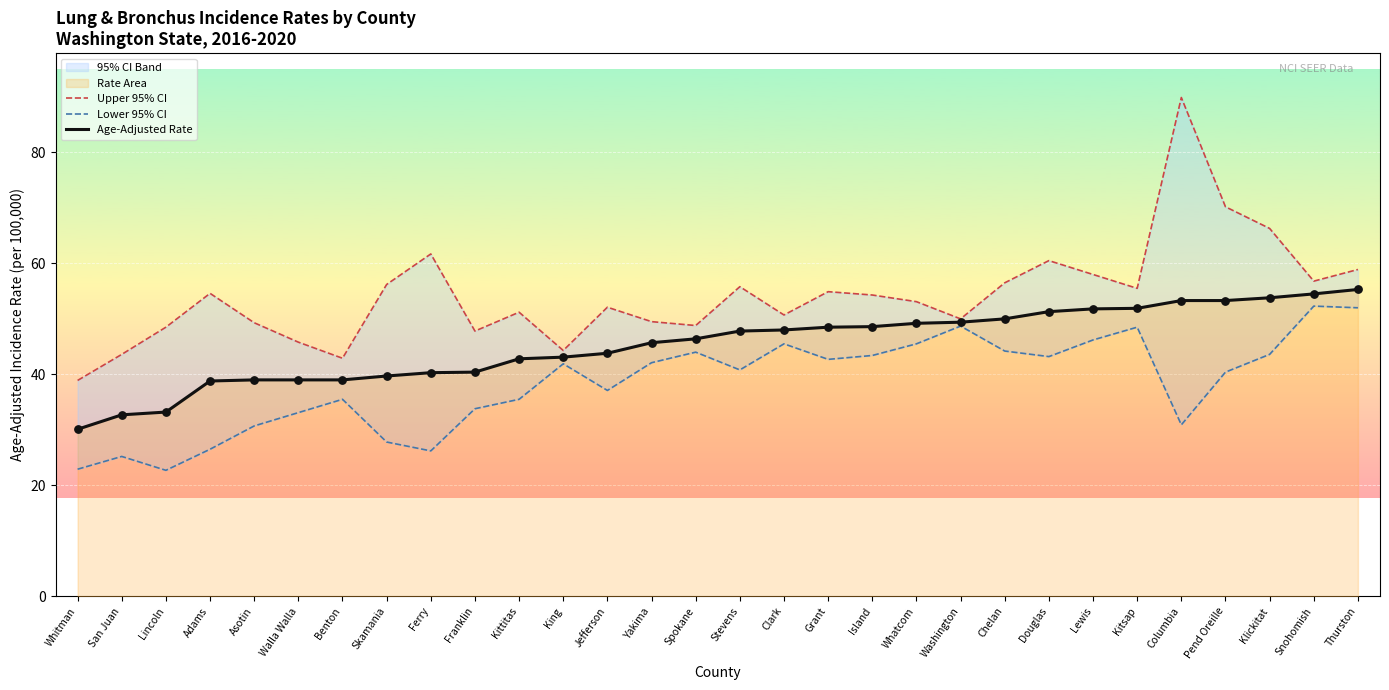

What is the total value across all series at Jefferson?

133.0